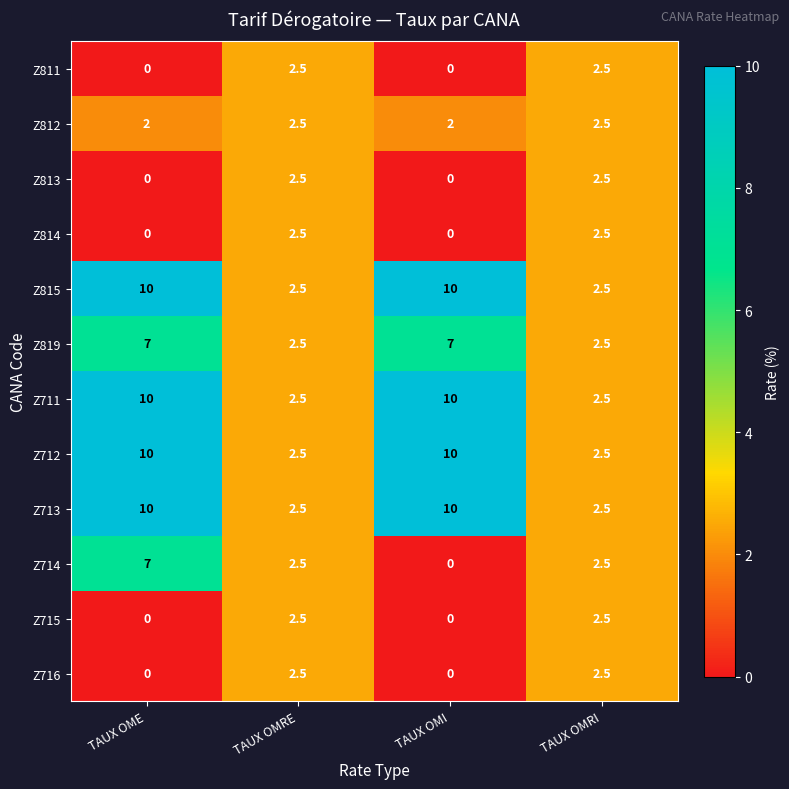

Is it true that Z715 equals 1.5 at TAUX OMI?

False